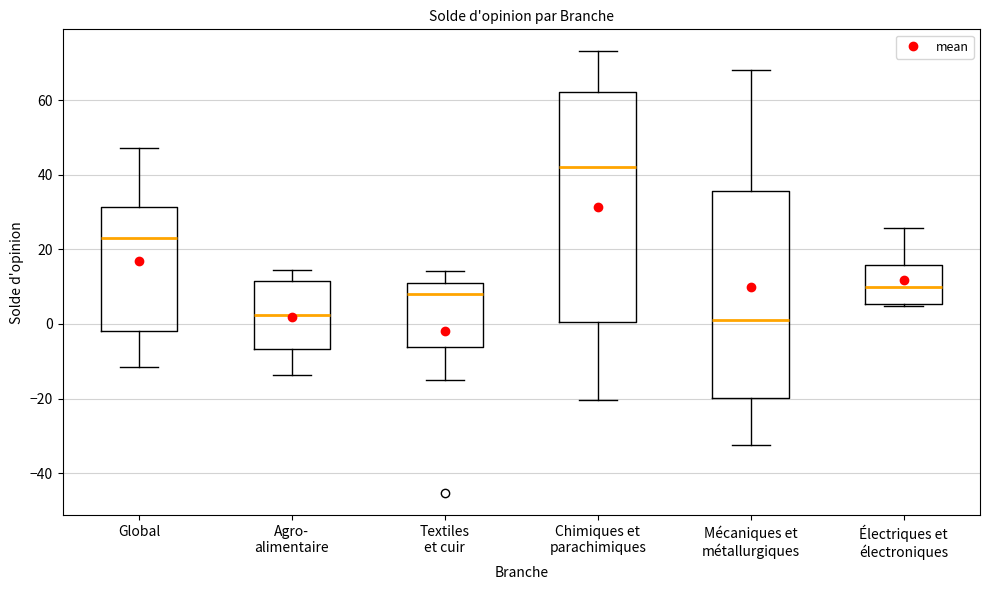

Reading left to right, transcribe this box plot: for each box, give where its median line is, the range the box spans, and where its two whiskers end, as read against the y-axis. The values are not printed on the chart, so give them approximately, as read against the axis.

Global: median 22, box -2 to 32, whiskers -12 to 48
Agro- alimentaire: median 2, box -6 to 12, whiskers -14 to 14
Textiles et cuir: median 8, box -6 to 10, whiskers -16 to 14
Chimiques et parachimiques: median 42, box 0 to 62, whiskers -20 to 74
Mécaniques et métallurgiques: median 2, box -20 to 36, whiskers -32 to 68
Électriques et électroniques: median 10, box 6 to 16, whiskers 4 to 26